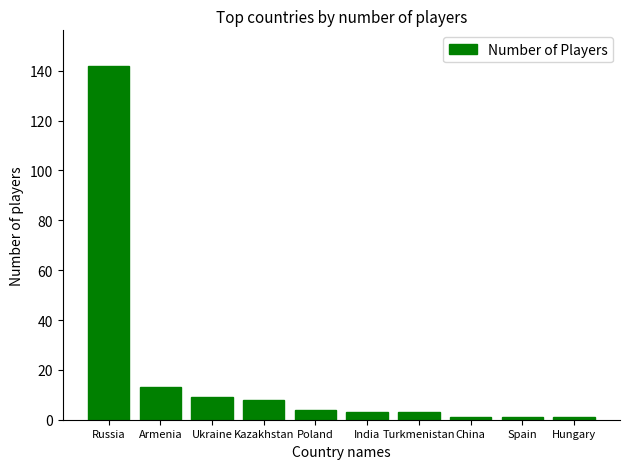

Is it true that the value at Ukraine is 16?

False